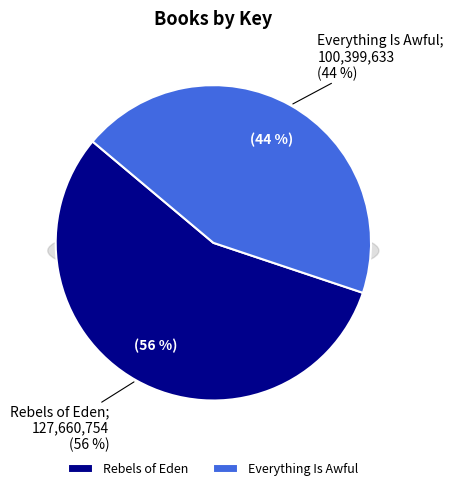

True or false: Rebels of Eden accounts for 66% of the total.

False